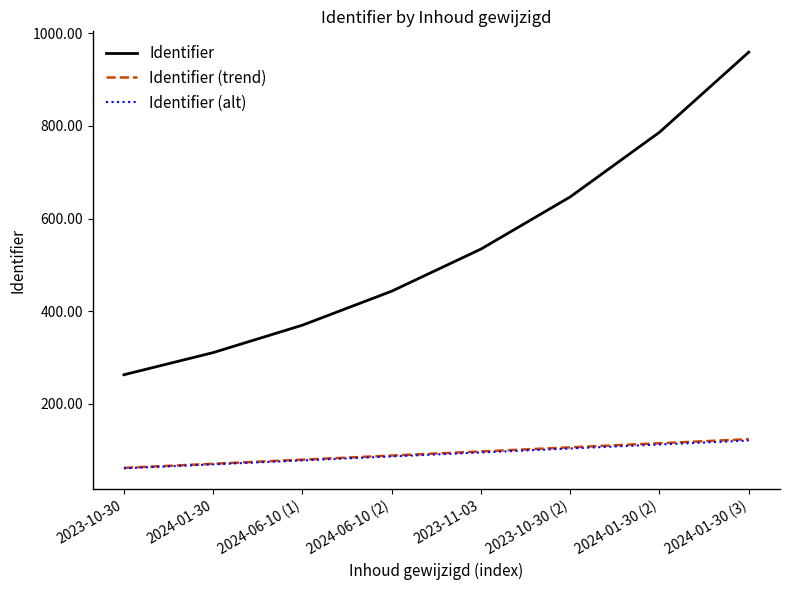

What is the maximum value for Identifier (alt)?

121.0